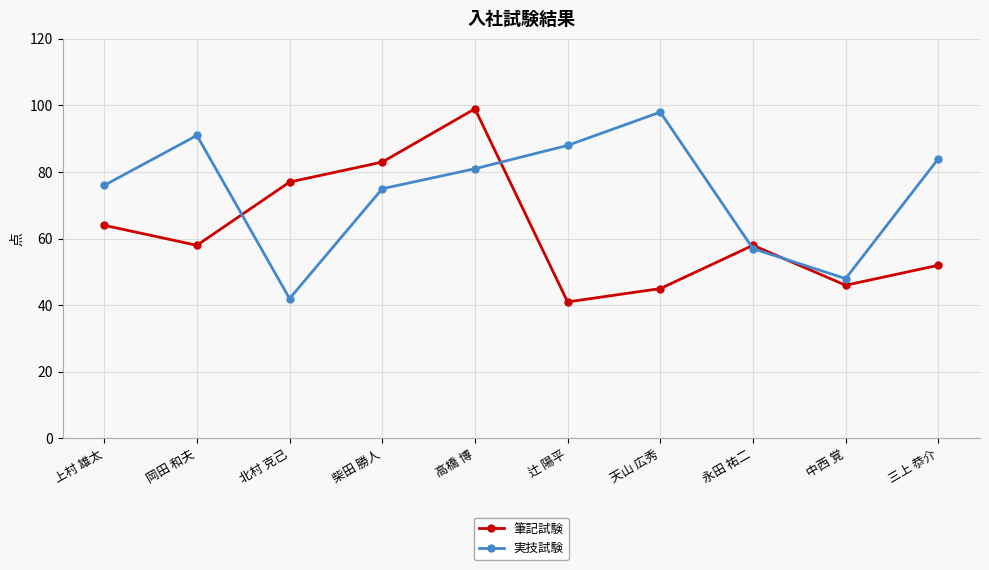

List the series in order of their overall mean, lowest first.

筆記試験, 実技試験